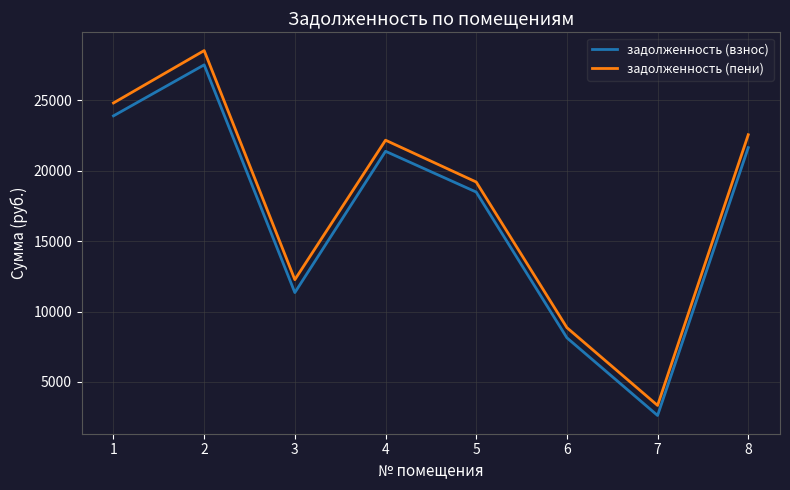

Reading left to right, extract all data points from this chart.

задолженность (взнос): 23903.3	27527.8	11349.1	21387.0	18490.9	8137.5	2616.9	21647.0
задолженность (пени): 24819.8	28541.8	12265.6	22174.8	19204.6	8857.1	3330.6	22563.5